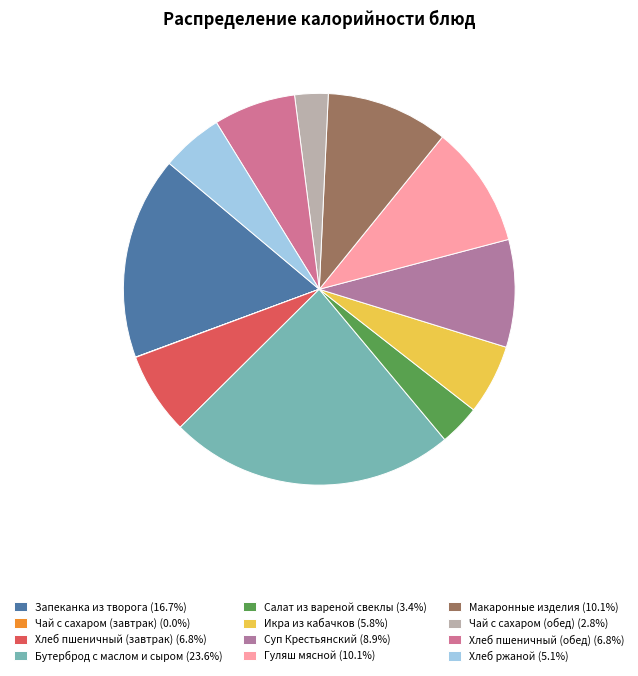

To the nearest percent, what portion does Гуляш мясной represent?

10%